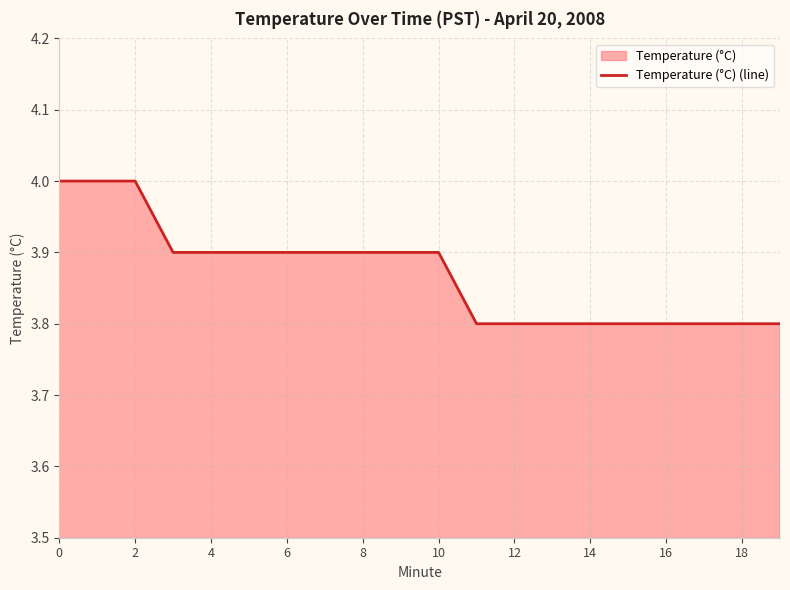

Reading left to right, transcribe all the data shown in this chart.

4.0	4.0	4.0	3.9	3.9	3.9	3.9	3.9	3.9	3.9	3.9	3.8	3.8	3.8	3.8	3.8	3.8	3.8	3.8	3.8